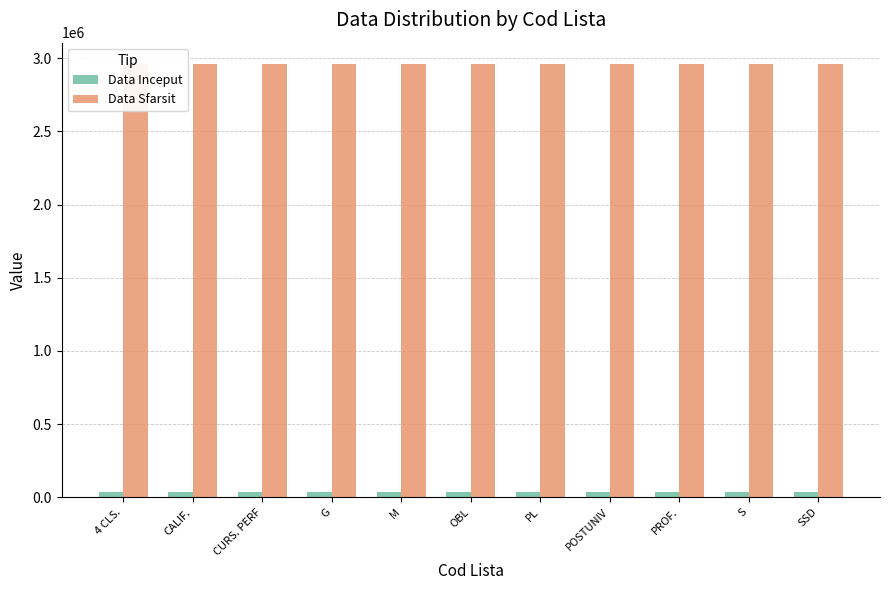

Count the number of data series in this chart.

2